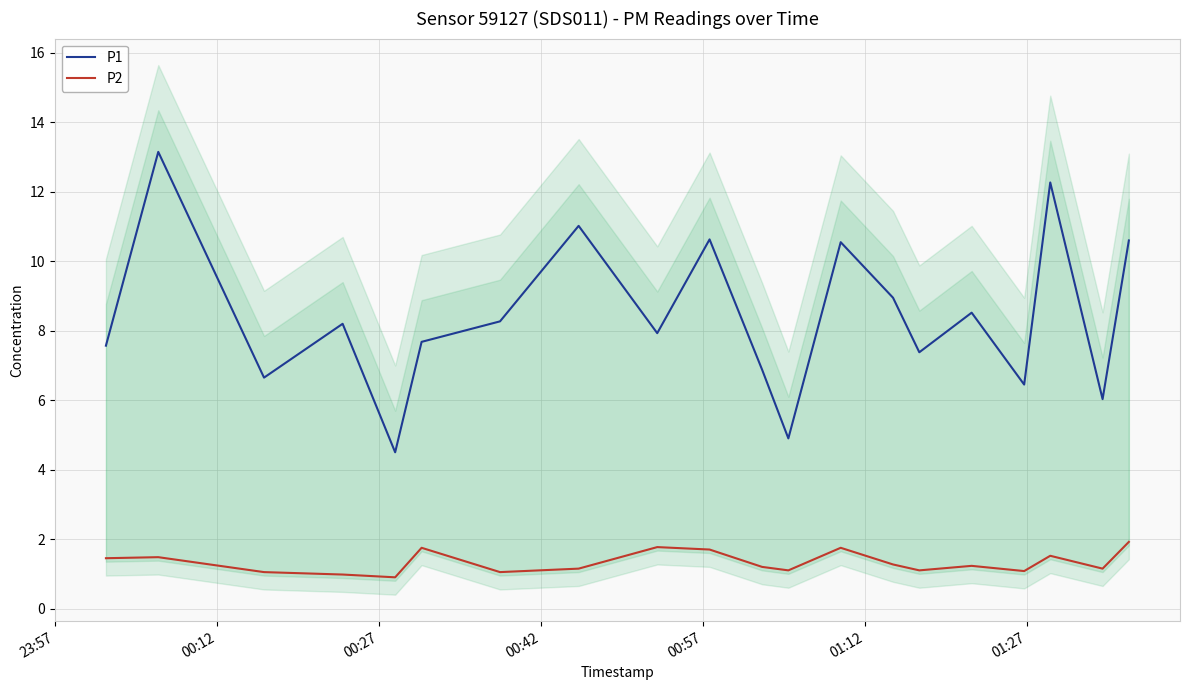

How many interior local peaks does the P2 series have?

6